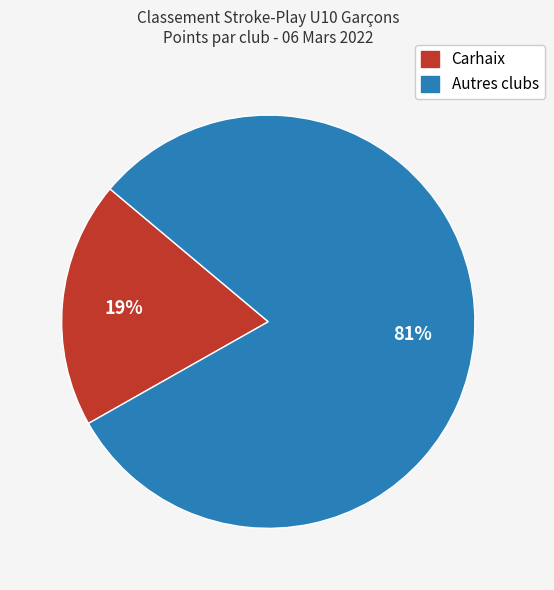

Count the number of slices in the pie.

2